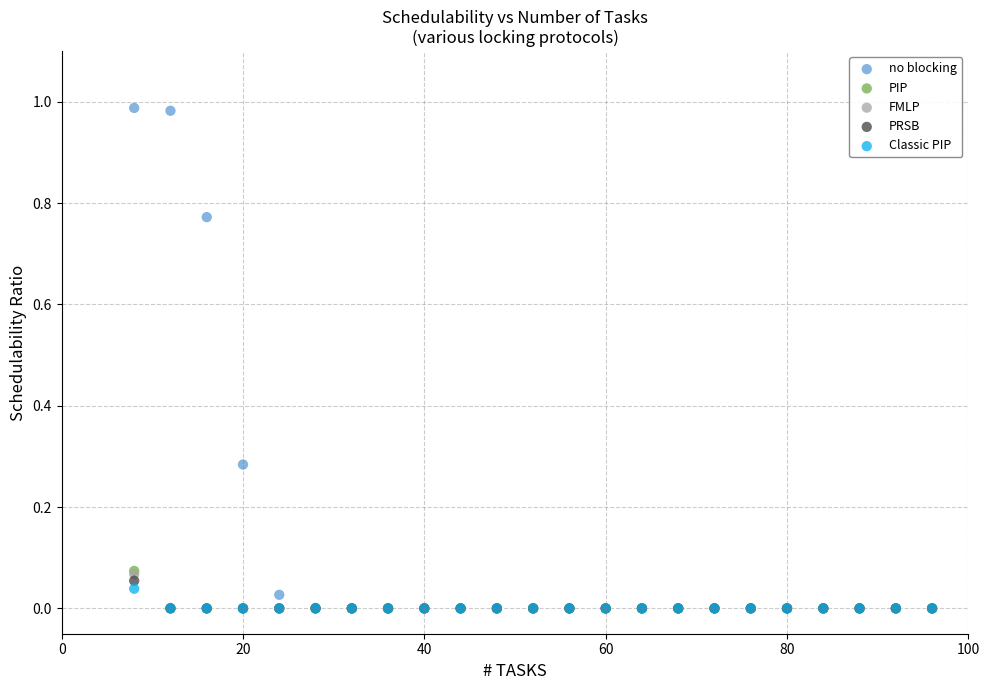

Which series contains the highest Y value?

no blocking